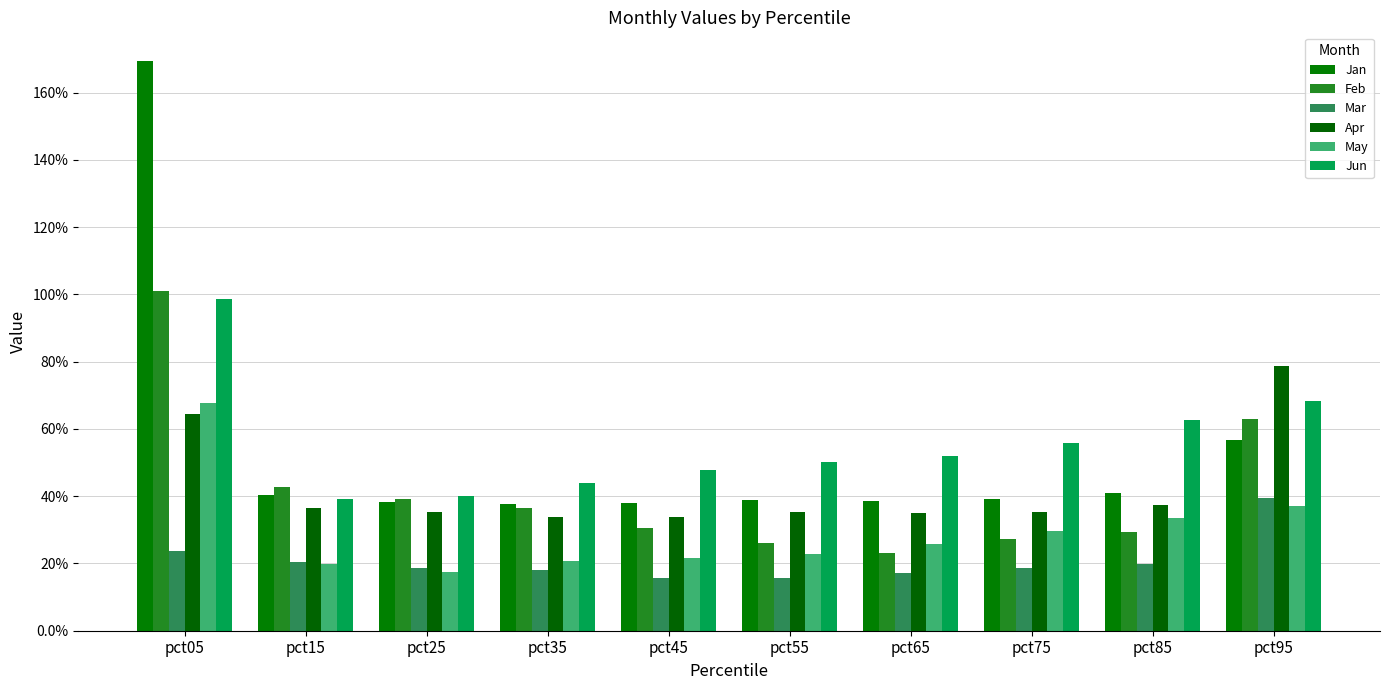

List the series in order of their peak value, lowest first.

Mar, May, Apr, Jun, Feb, Jan